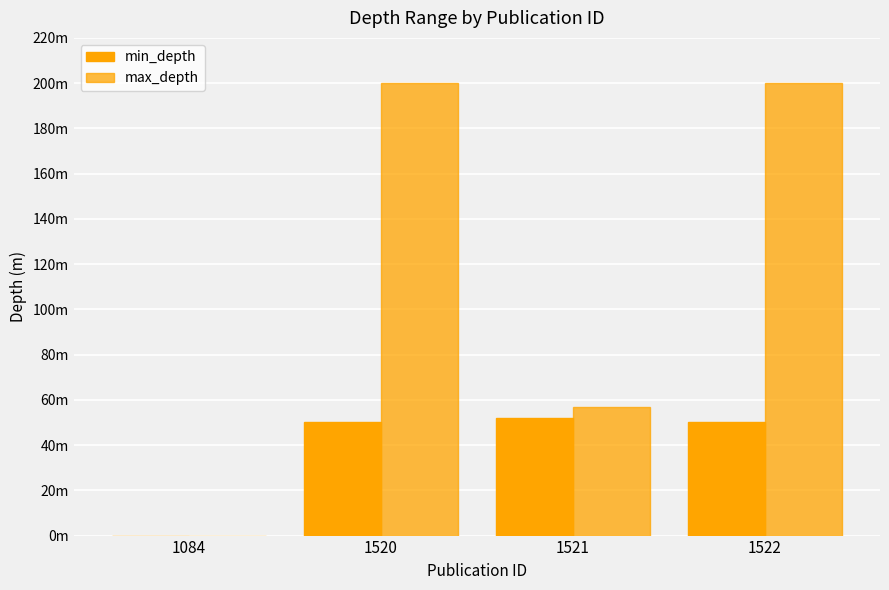

Which has a higher value, 1522 or 1521?

1521